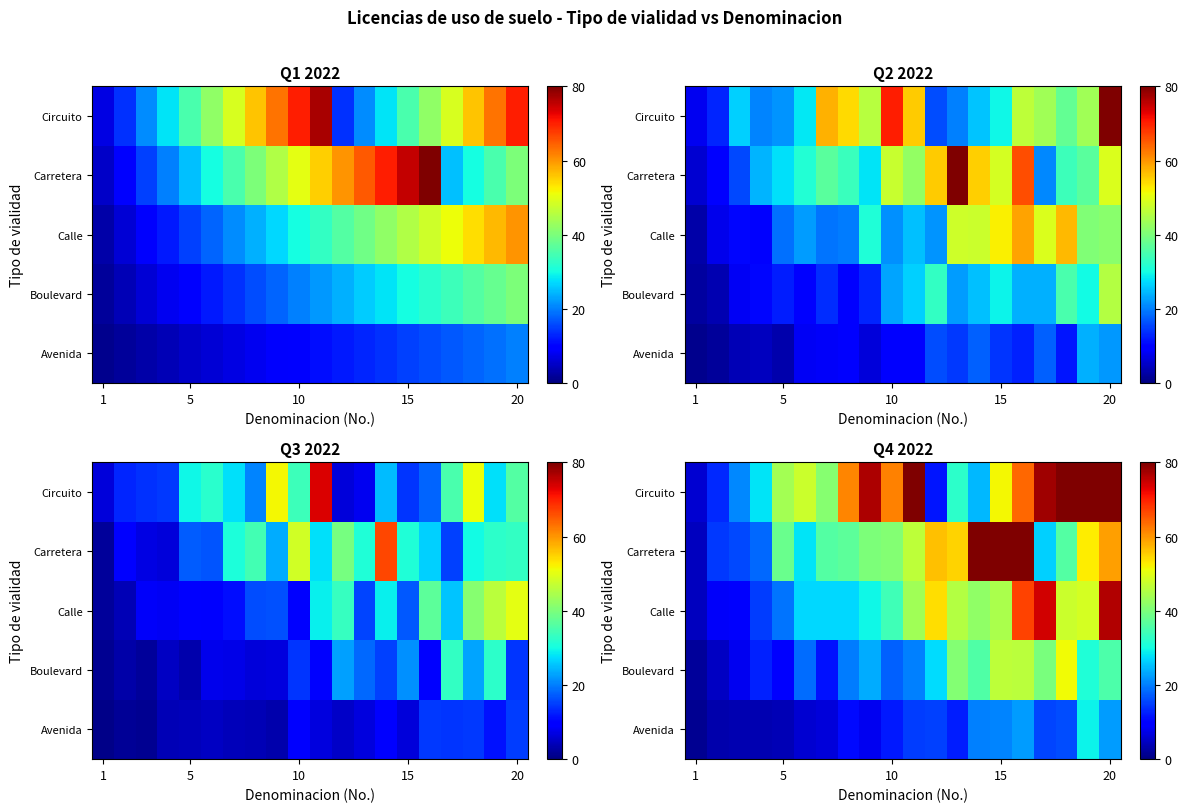

How many data points does each series have?

20